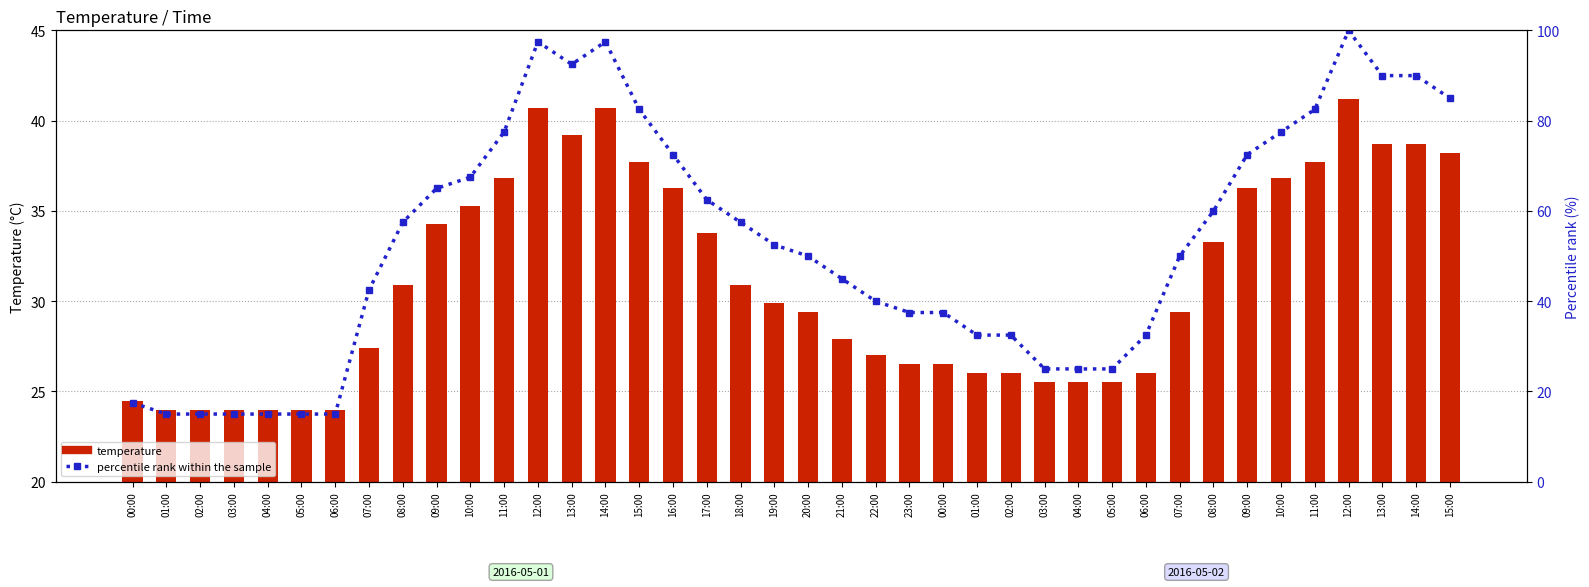

List the series in order of their overall mean, highest first.

percentile rank within the sample, temperature